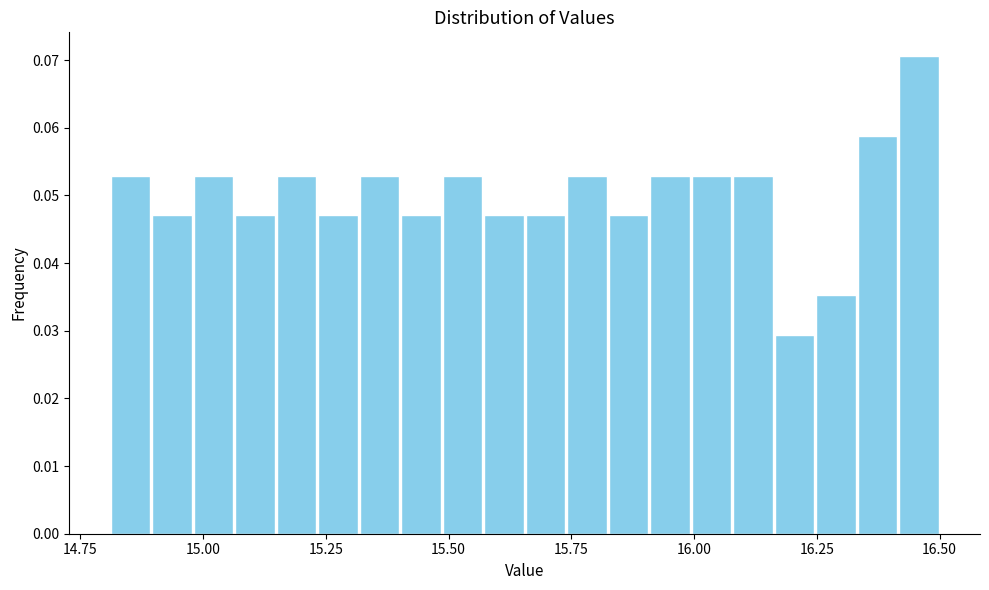

Read against the x-axis, roughly where is the centre of the tallest bar?

16.45